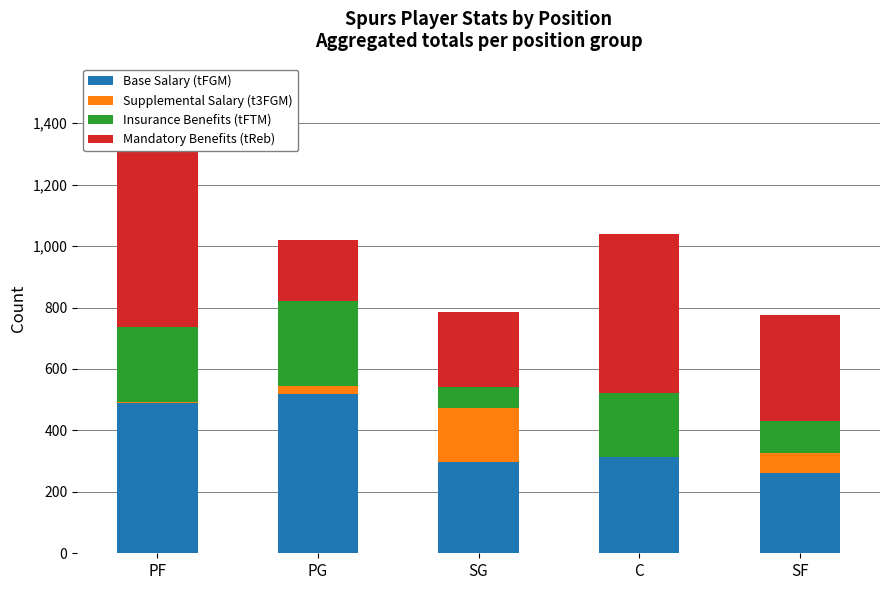

What is the difference between the maximum and minimum values in the Mandatory Benefits (tReb) series?

488